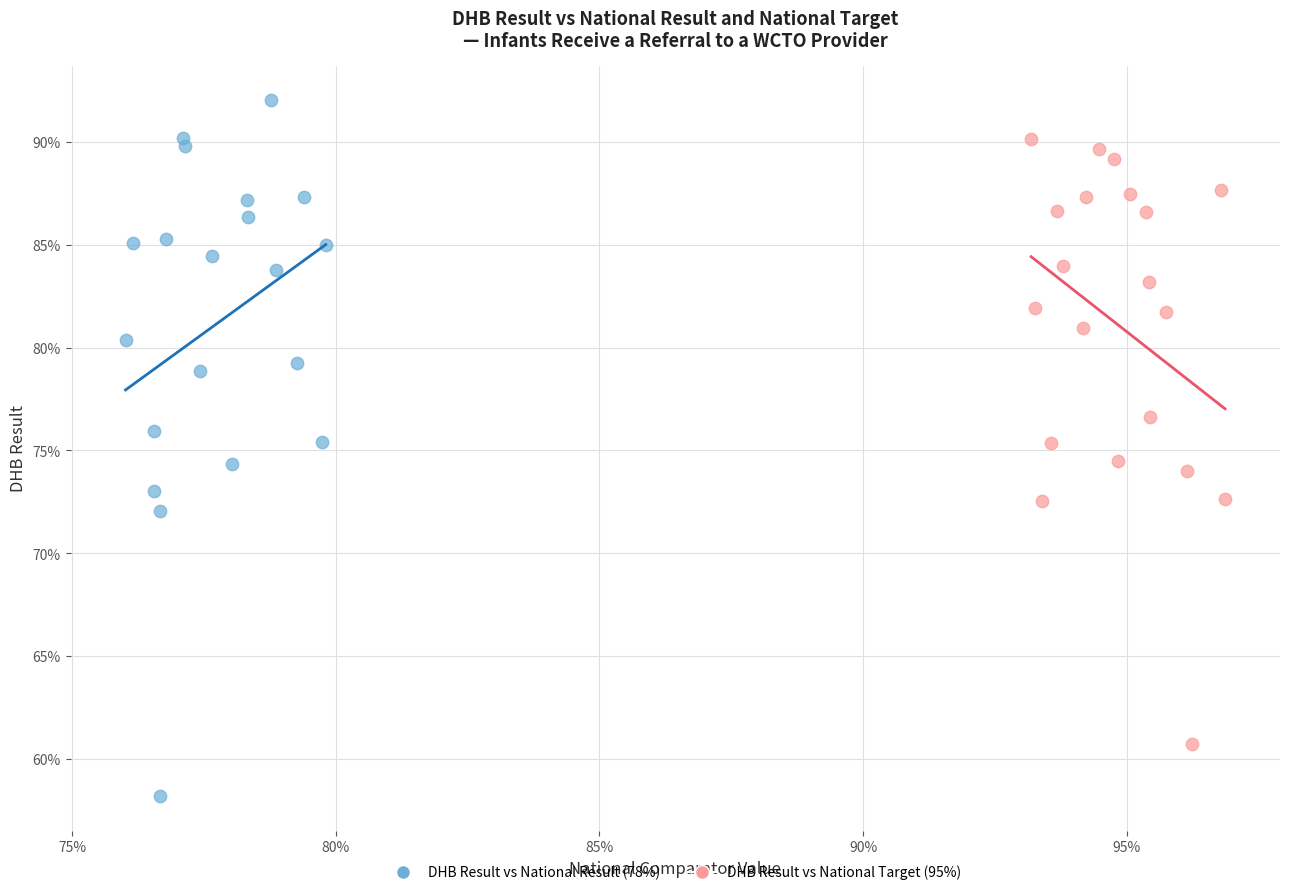

What are all the series names shown in the legend?

DHB Result vs National Result (78%), DHB Result vs National Target (95%)